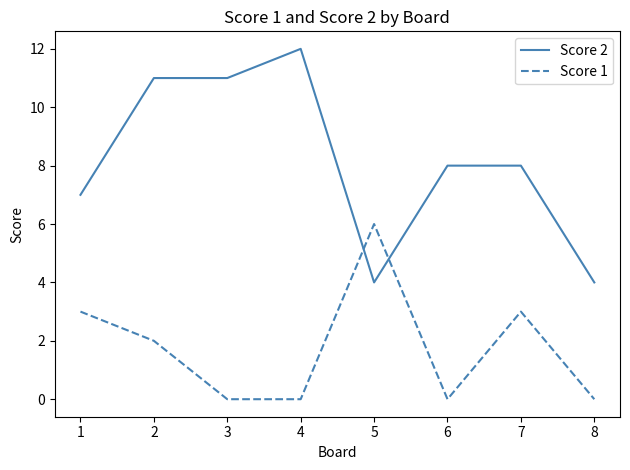

What is the highest value of the Score 1 series?

6